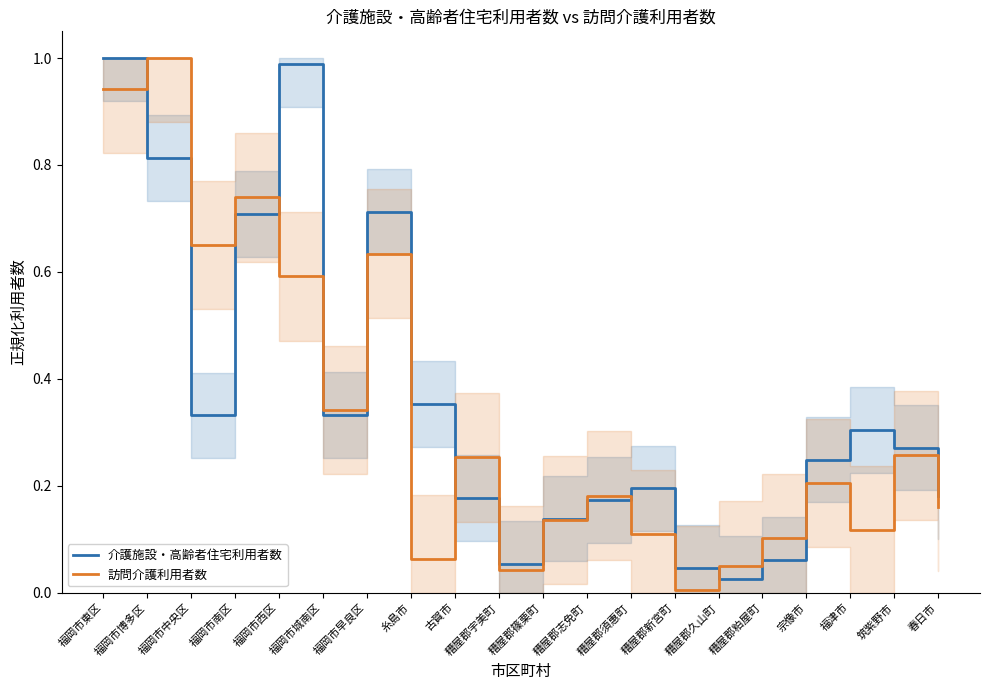

How many intersections are there between 訪問介護利用者数 and 介護施設・高齢者住宅利用者数?

10